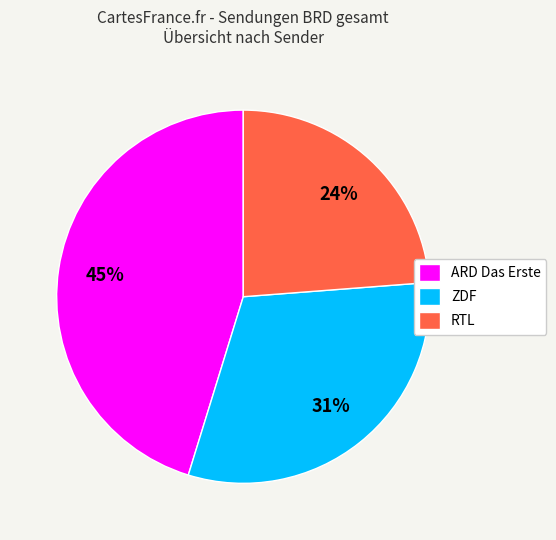

How many segments does this pie chart have?

3